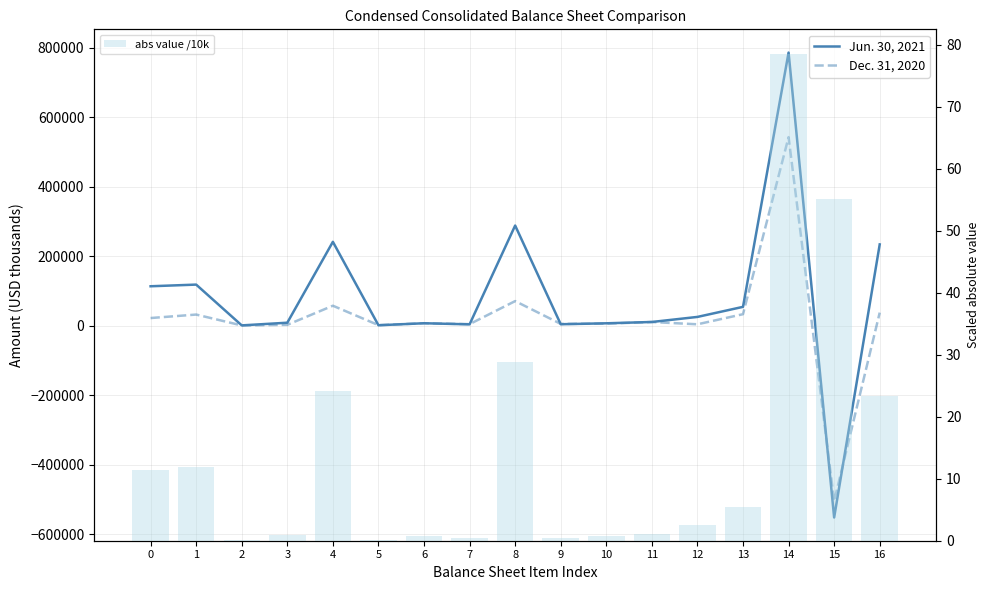

How many groups of bars are there?

17